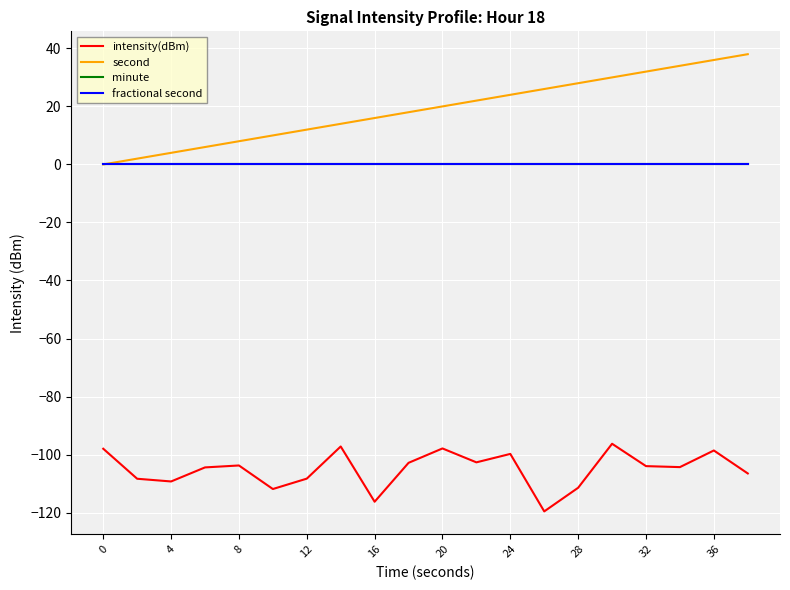

Does the chart display data point markers on the line(s)?

No